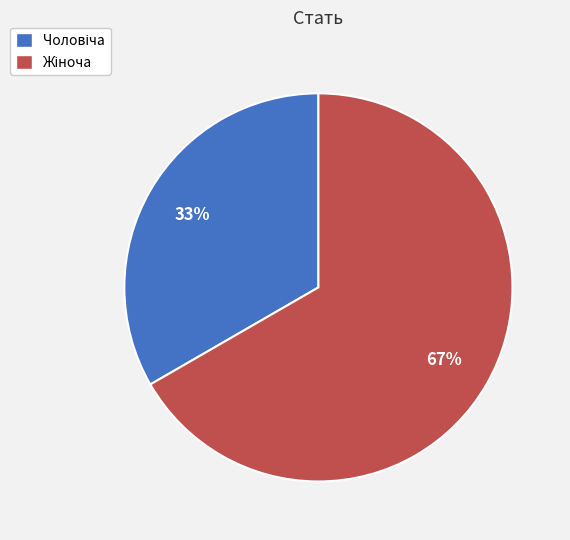

Does any single category account for the majority?

Yes